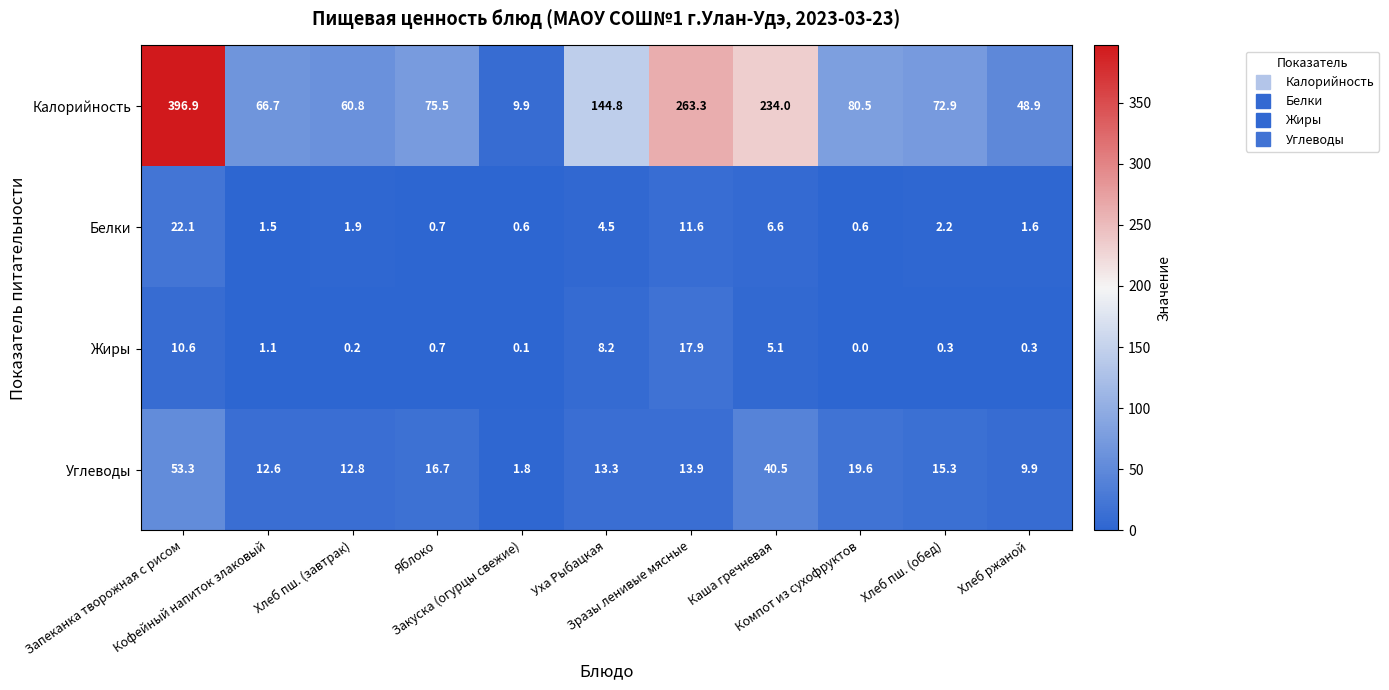

What is the average value of the Углеводы series?

19.1